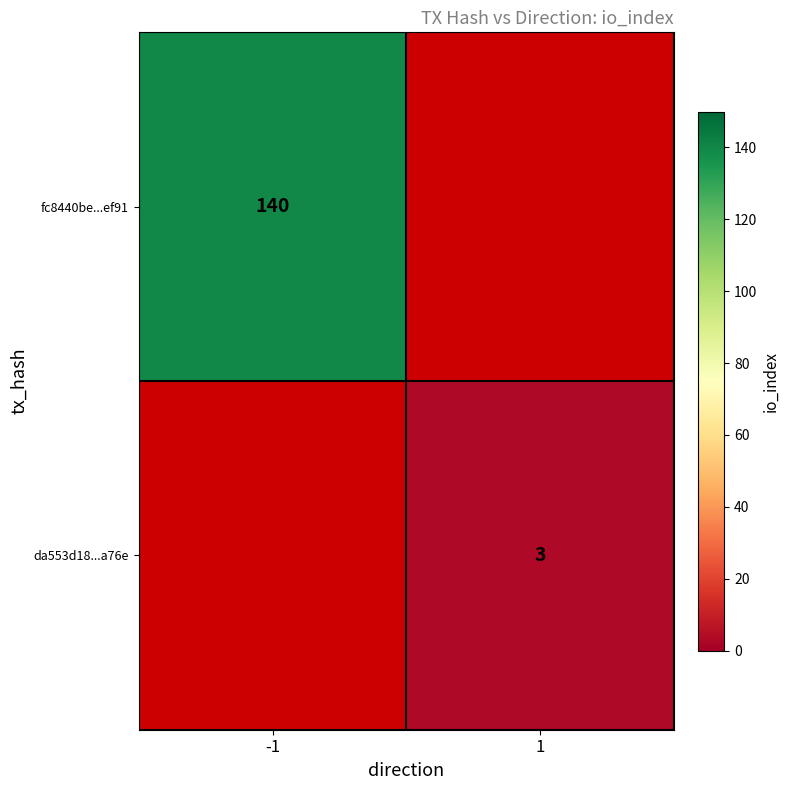

Is it true that fc8440be...ef91 equals 62.9 at -1?

False